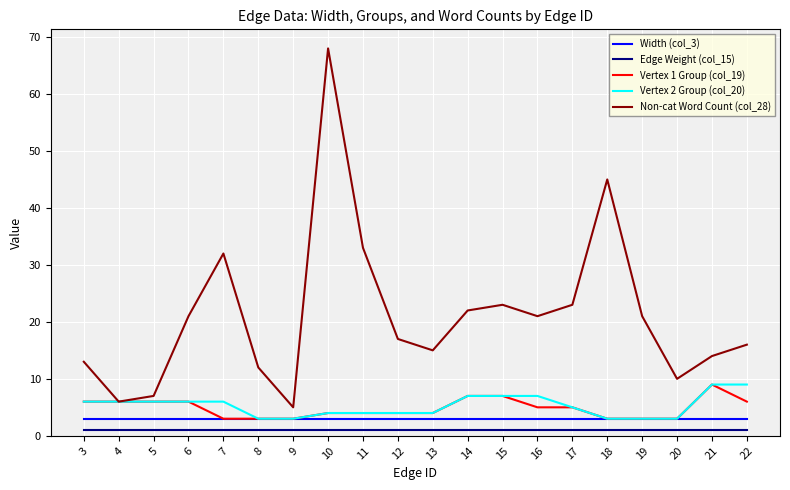

Does the chart display data point markers on the line(s)?

No